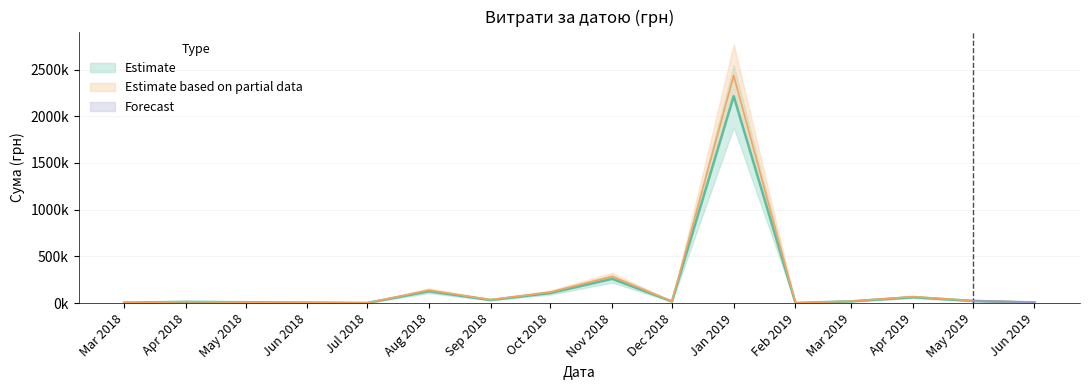

What is the minimum value shown in the chart?

578.0